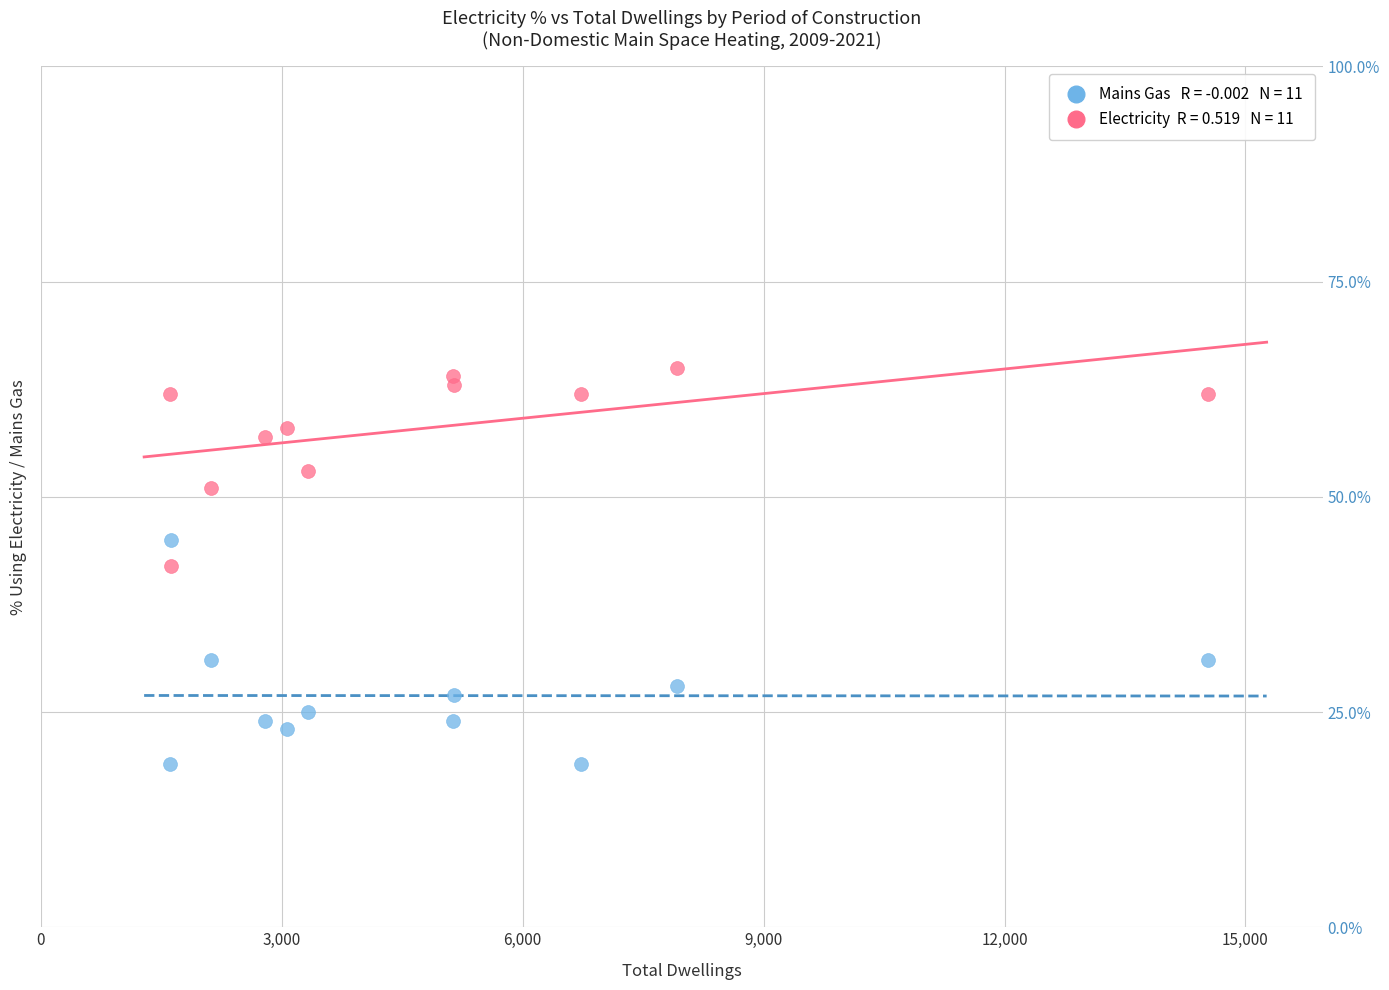

Across all data points, what is the range of X values (max minus min)?

12930